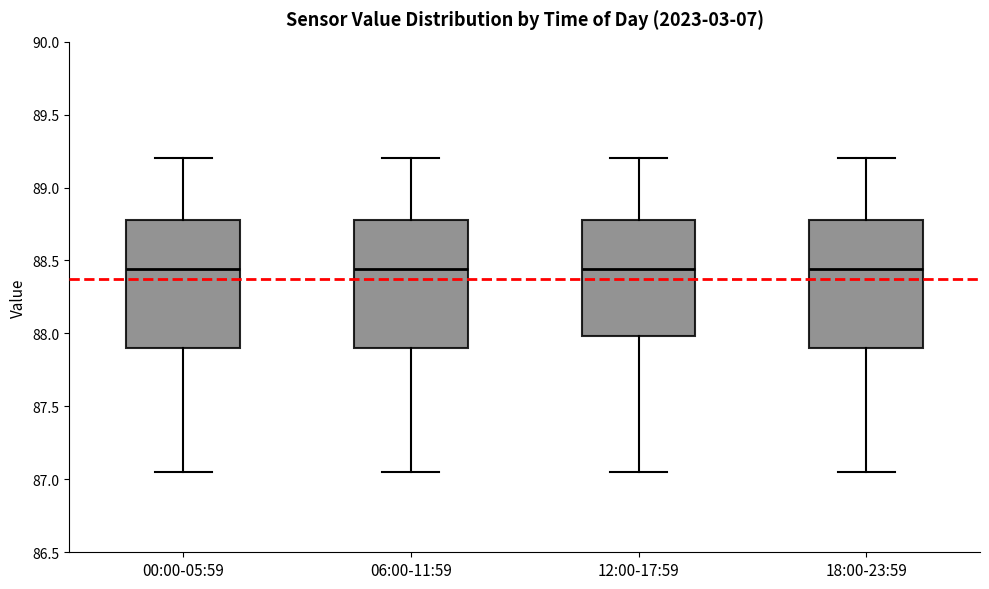

Reading left to right, transcribe this box plot: for each box, give where its median line is, the range the box spans, and where its two whiskers end, as read against the y-axis. The values are not printed on the chart, so give them approximately, as read against the axis.

00:00-05:59: median 88.45, box 87.90 to 88.80, whiskers 87.05 to 89.20
06:00-11:59: median 88.45, box 87.90 to 88.80, whiskers 87.05 to 89.20
12:00-17:59: median 88.45, box 88.00 to 88.80, whiskers 87.05 to 89.20
18:00-23:59: median 88.45, box 87.90 to 88.80, whiskers 87.05 to 89.20